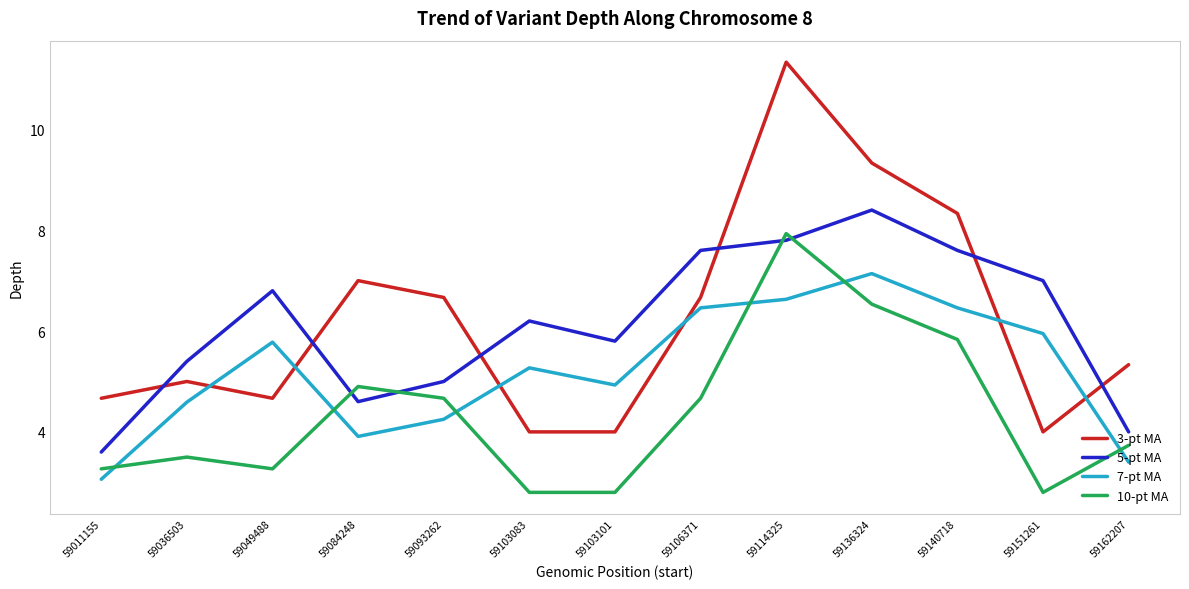

What is the highest value of the 10-pt MA series?

7.9